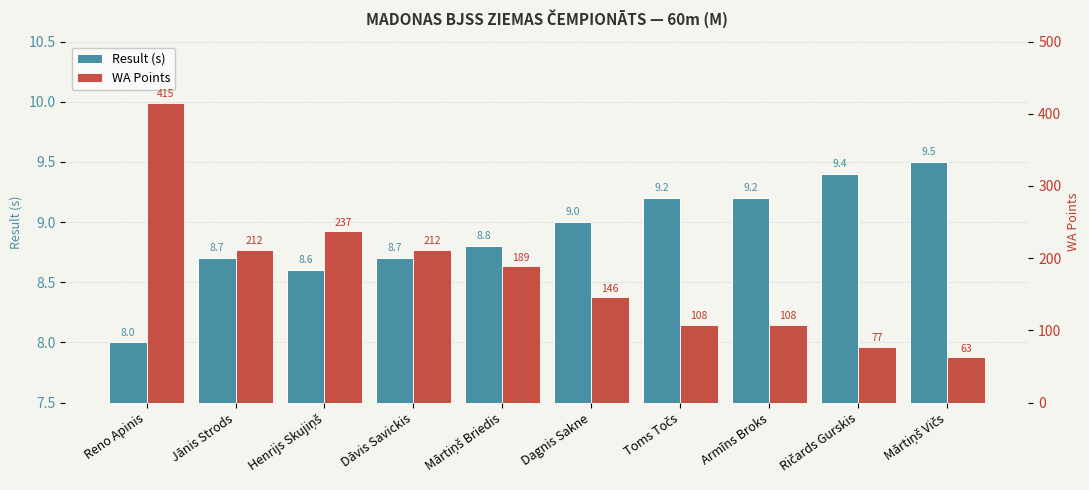

Does the chart contain any negative values?

No